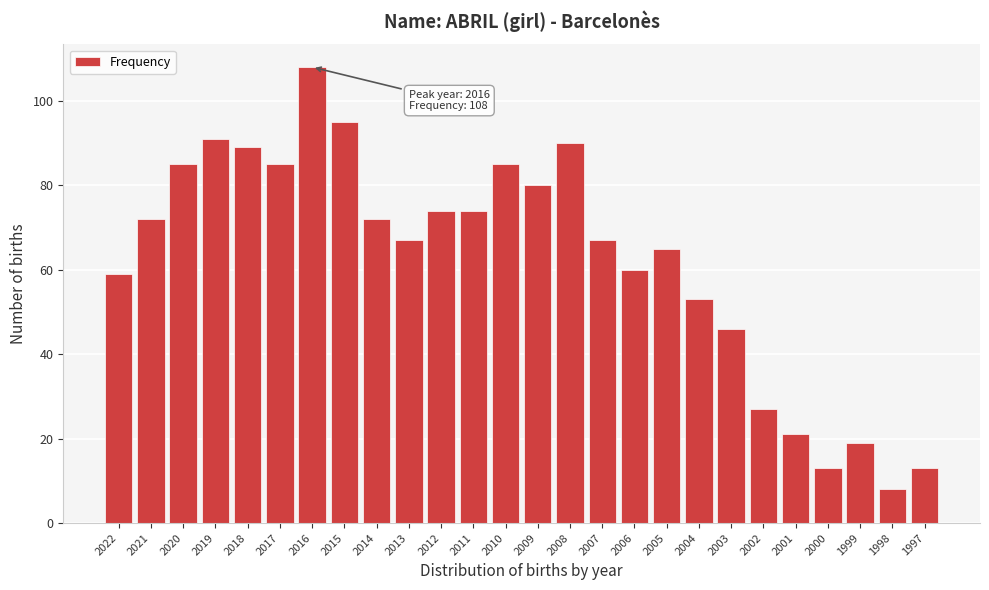

Reading left to right, what are all the values shown in this chart?

59	72	85	91	89	85	108	95	72	67	74	74	85	80	90	67	60	65	53	46	27	21	13	19	8	13